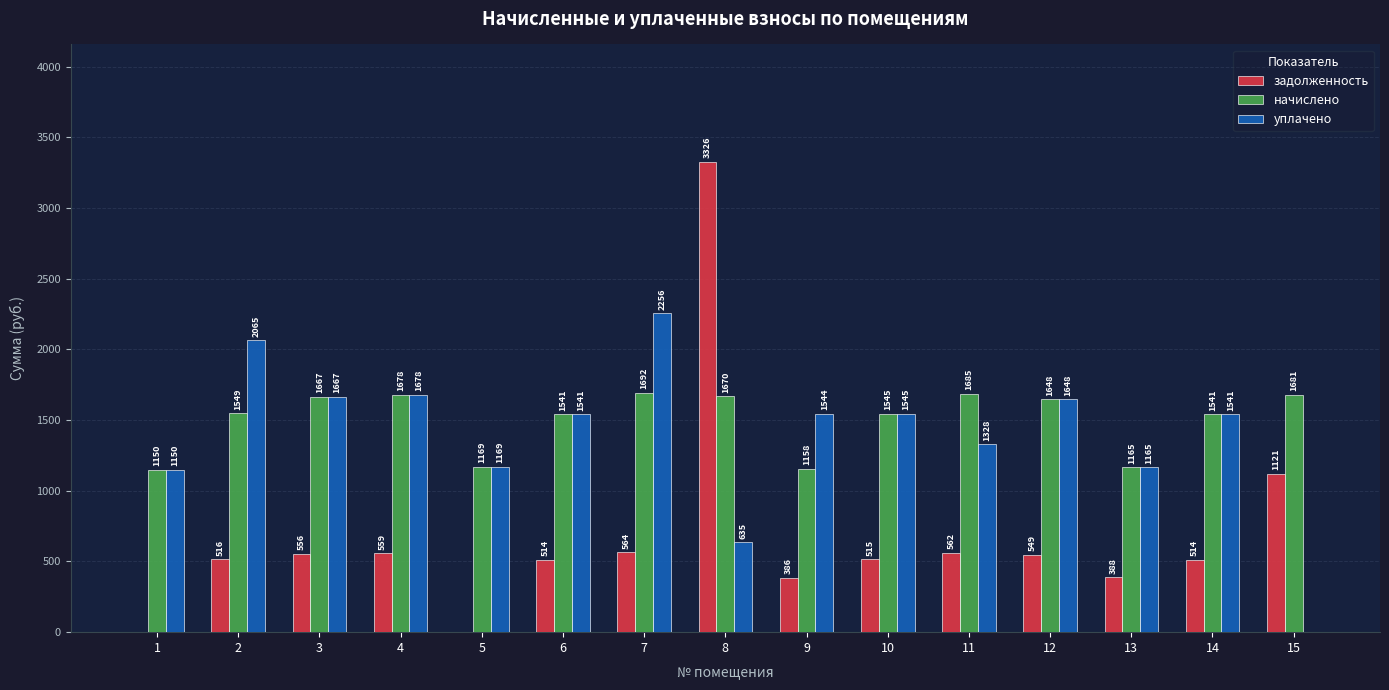

Which category has the highest value across all series?

8